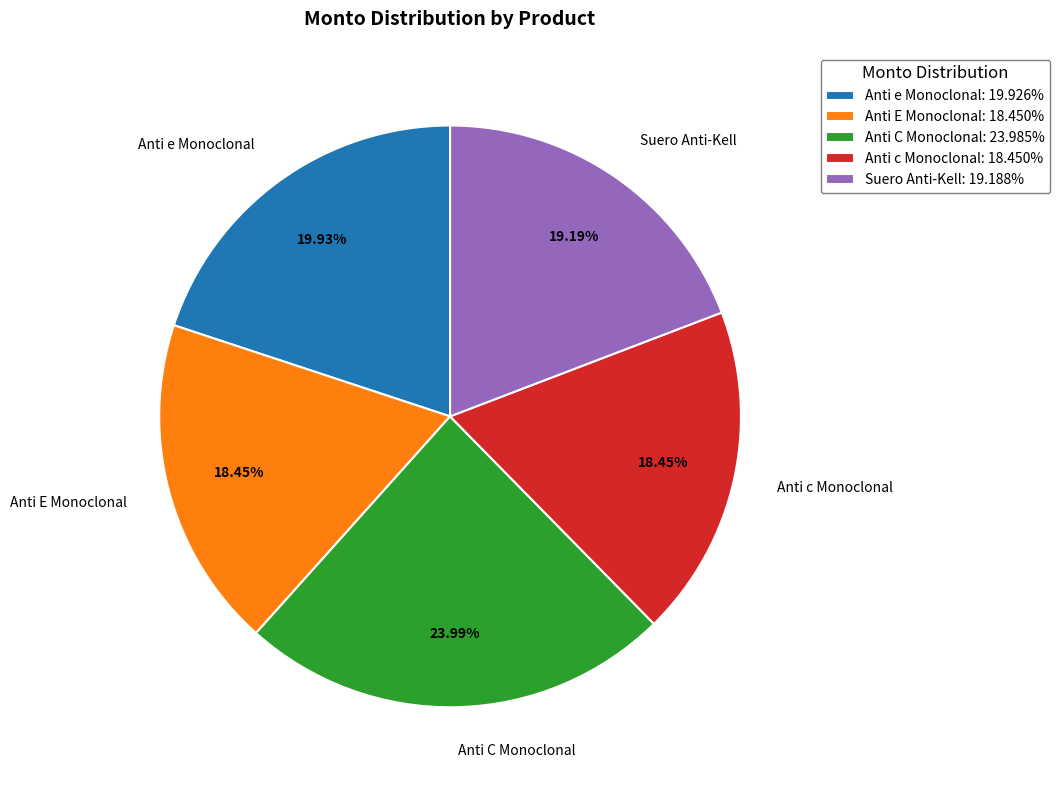

To the nearest percent, what is the combined percentage of Anti E Monoclonal and Anti C Monoclonal?

42%